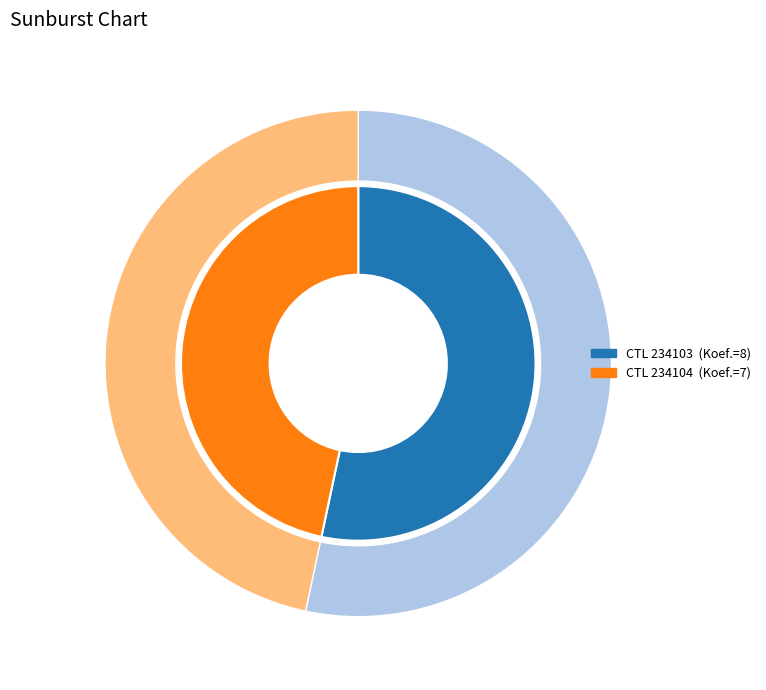

Which category accounts for the majority?

234103